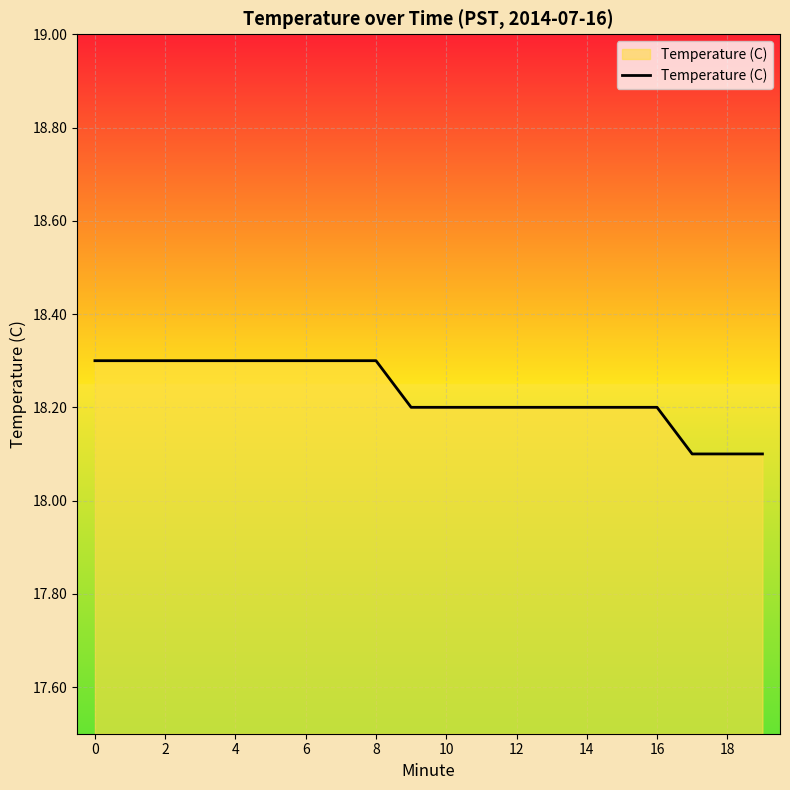

What is the smallest value displayed?

18.1